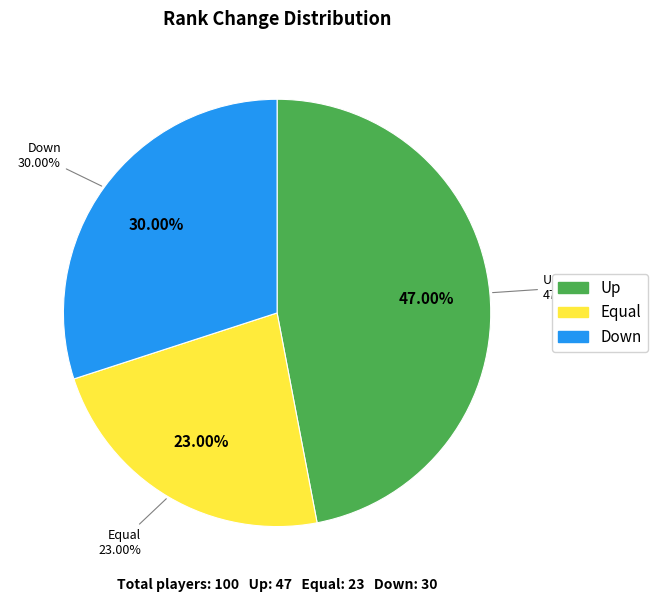

Is it true that equal is 23% of the pie?

True